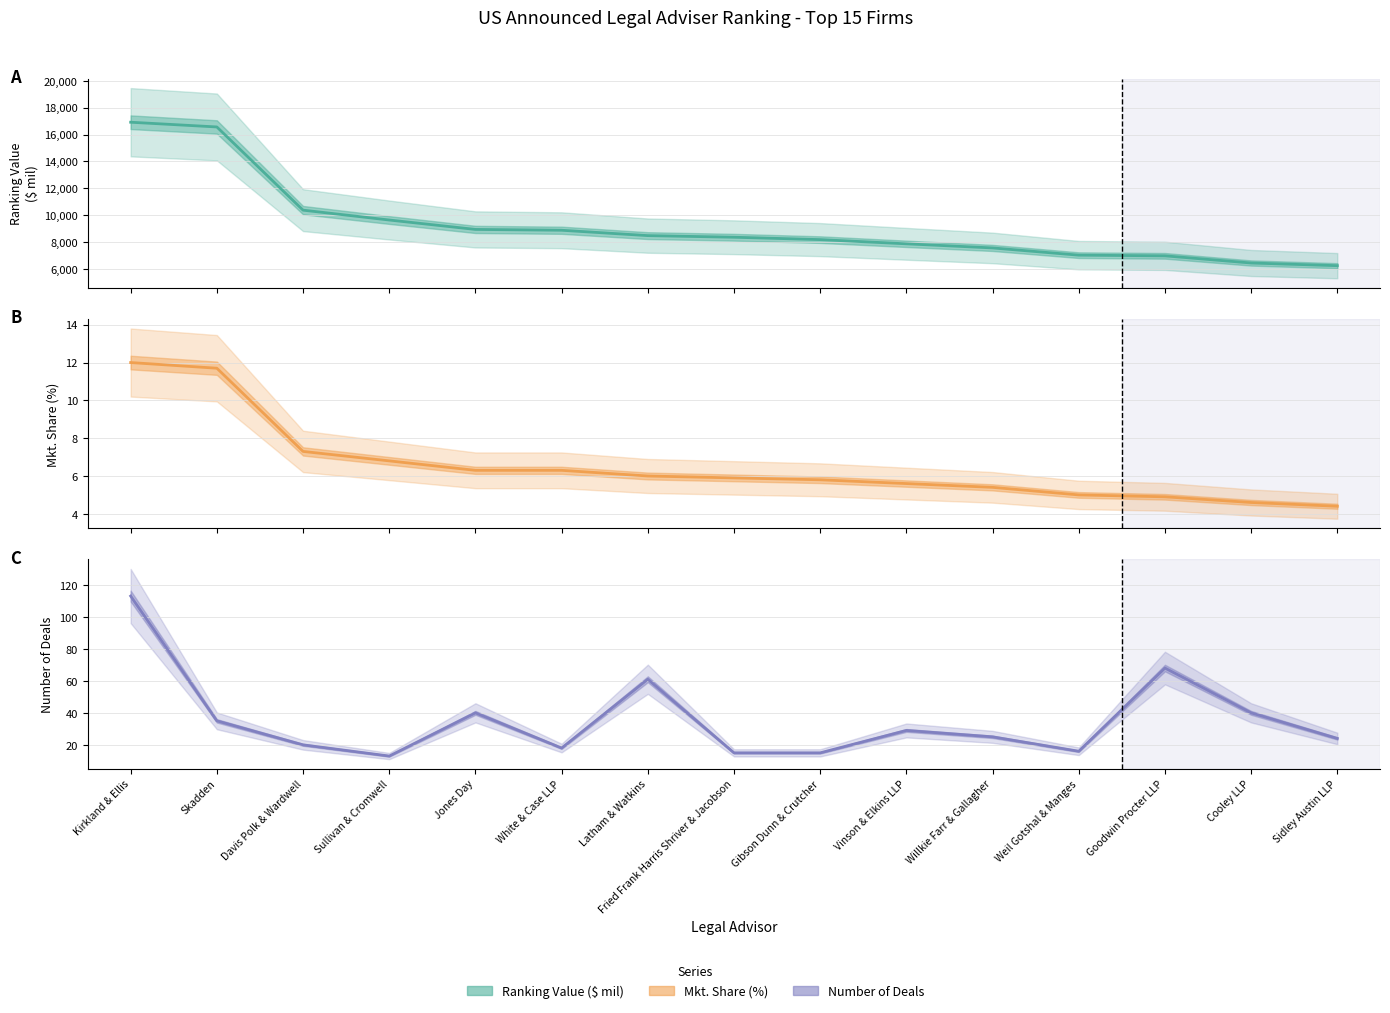

Reading left to right, list all the values displayed in this chart.

Ranking Value ($ mil): 16916.1	16564.5	10382.5	9649.5	8950.1	8888.9	8489.3	8370.2	8192.9	7880.8	7575.1	7037.6	6987.6	6455.2	6255.9
Mkt. Share (%): 12.0	11.7	7.3	6.8	6.3	6.3	6.0	5.9	5.8	5.6	5.4	5.0	4.9	4.6	4.4
Number of Deals: 113.0	35.0	20.0	13.0	40.0	18.0	61.0	15.0	15.0	29.0	25.0	16.0	68.0	40.0	24.0